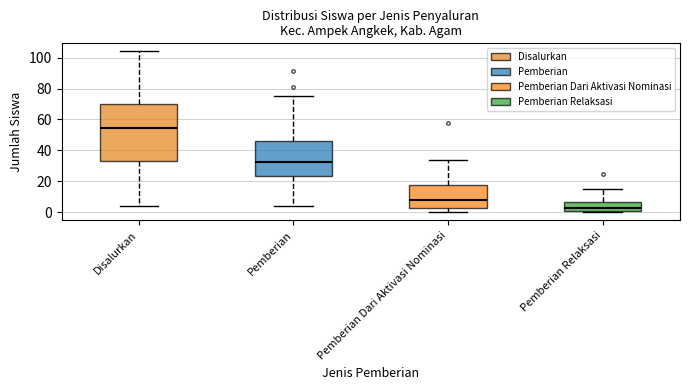

Reading left to right, read every box against the y-axis: the position of its median line, the range the box covers, and the ends of its whiskers. The values are not printed on the chart, so give them approximately, as read against the axis.

Disalurkan: median 54, box 34 to 70, whiskers 4 to 104
Pemberian: median 32, box 24 to 46, whiskers 4 to 76
Pemberian Dari Aktivasi Nominasi: median 8, box 2 to 18, whiskers 0 to 34
Pemberian Relaksasi: median 4, box 2 to 6, whiskers 0 to 16